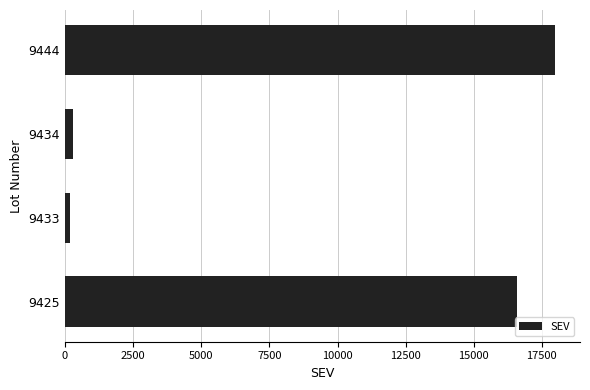

What is the greatest value displayed?

18000